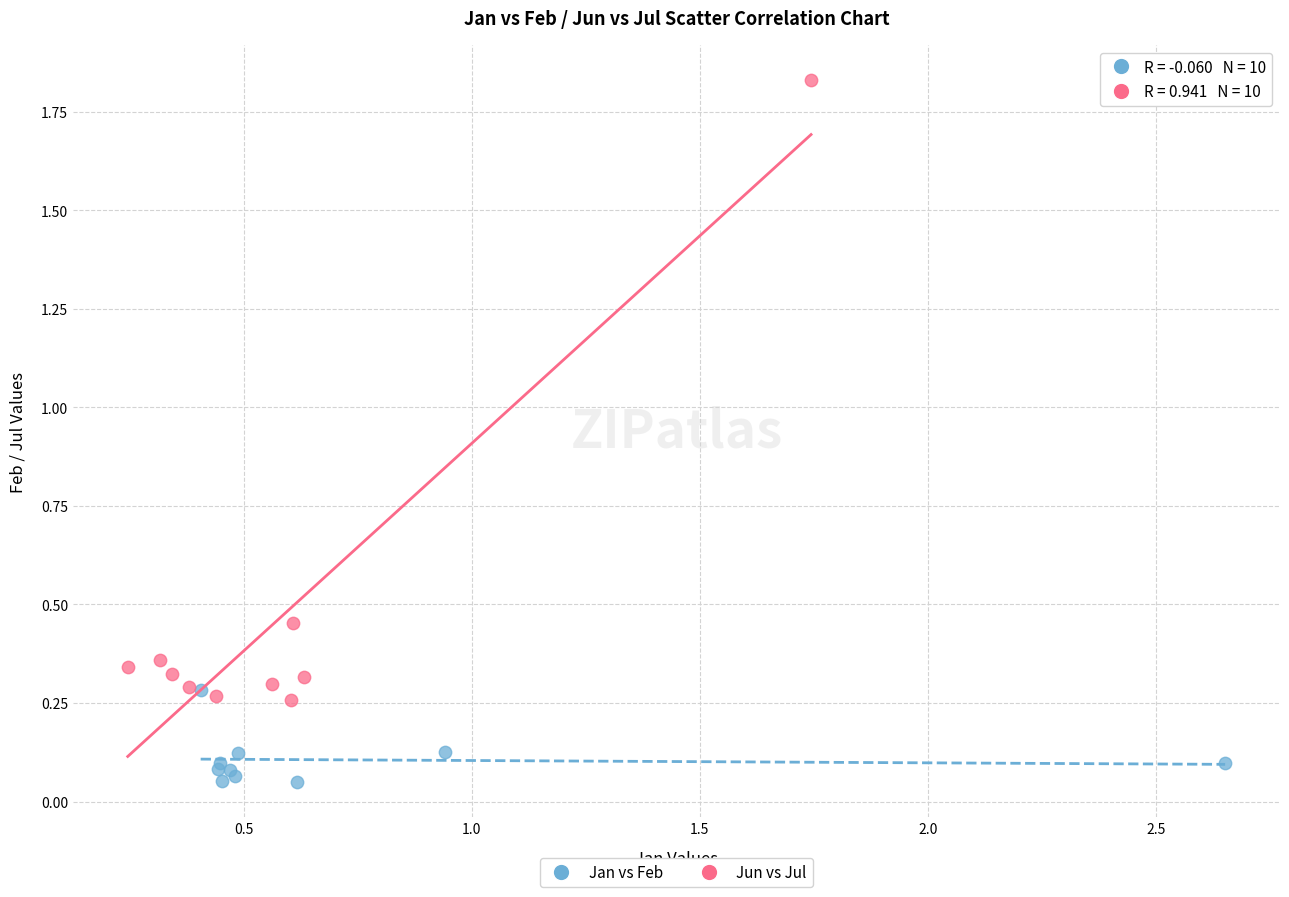

Which series contains the highest Y value?

Jun vs Jul